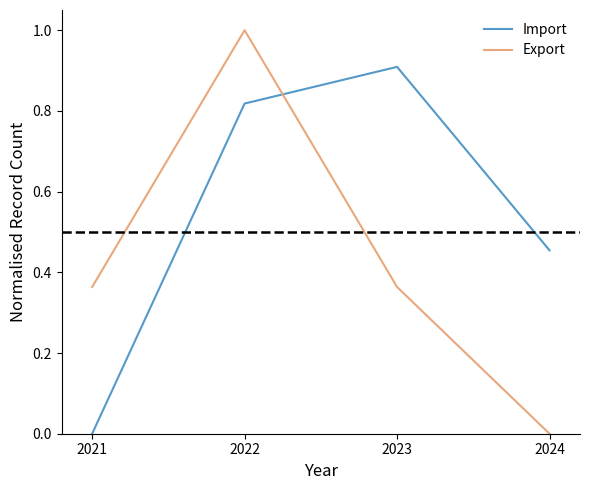

How many distinct data groups are displayed?

2